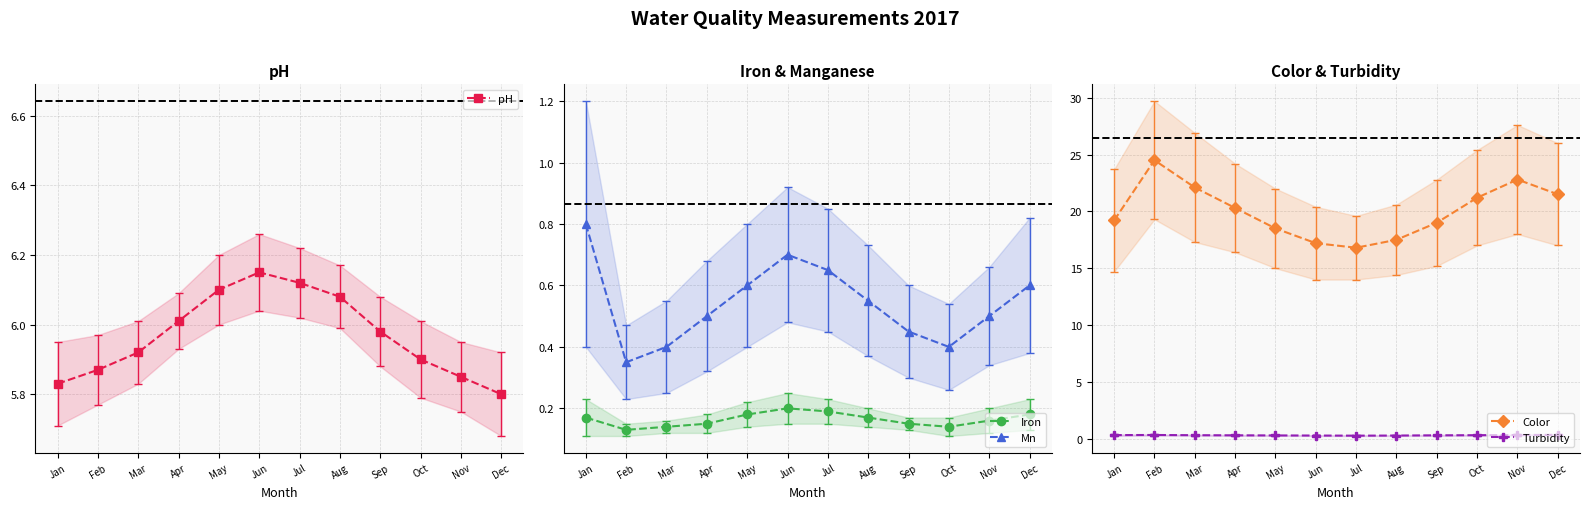

What value does the Mn series have at Jun?

0.7